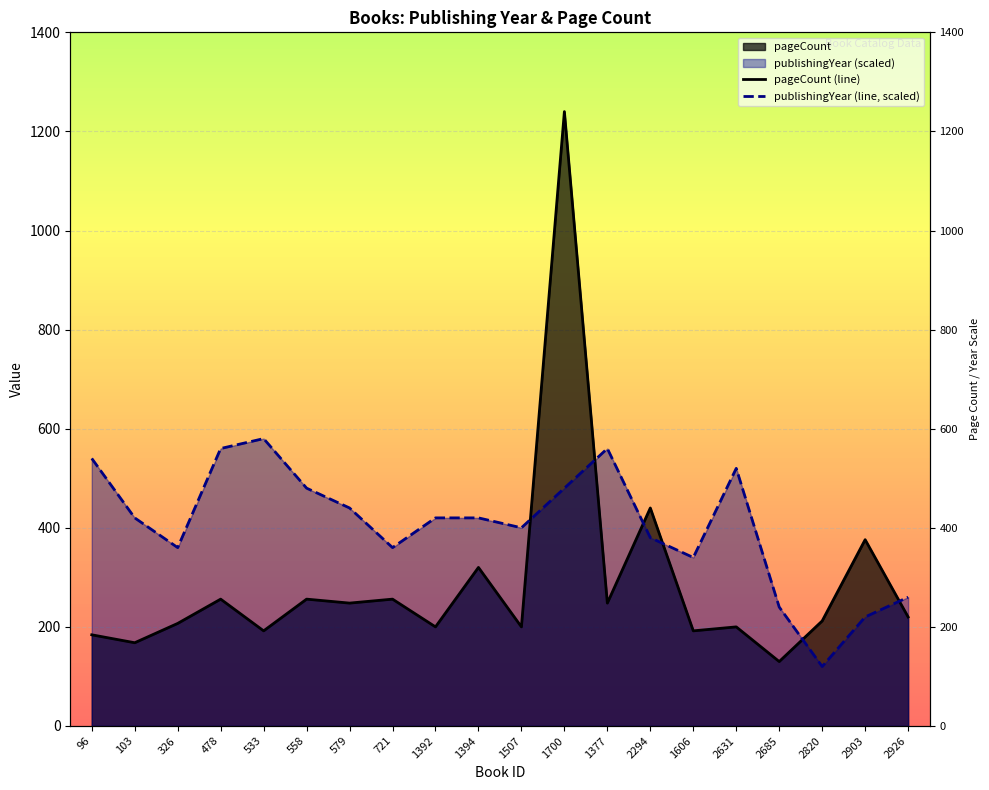

Reading left to right, list all the values displayed in this chart.

pageCount (line): 96=184	103=168	326=207	478=256	533=192	558=256	579=248	721=256	1392=200	1394=320	1507=200	1700=1240	1377=248	2294=440	1606=192	2631=200	2685=130	2820=212	2903=376	2926=220
publishingYear (line, scaled): 96=540	103=420	326=360	478=560	533=580	558=480	579=440	721=360	1392=420	1394=420	1507=400	1700=480	1377=560	2294=380	1606=340	2631=520	2685=240	2820=120	2903=220	2926=260